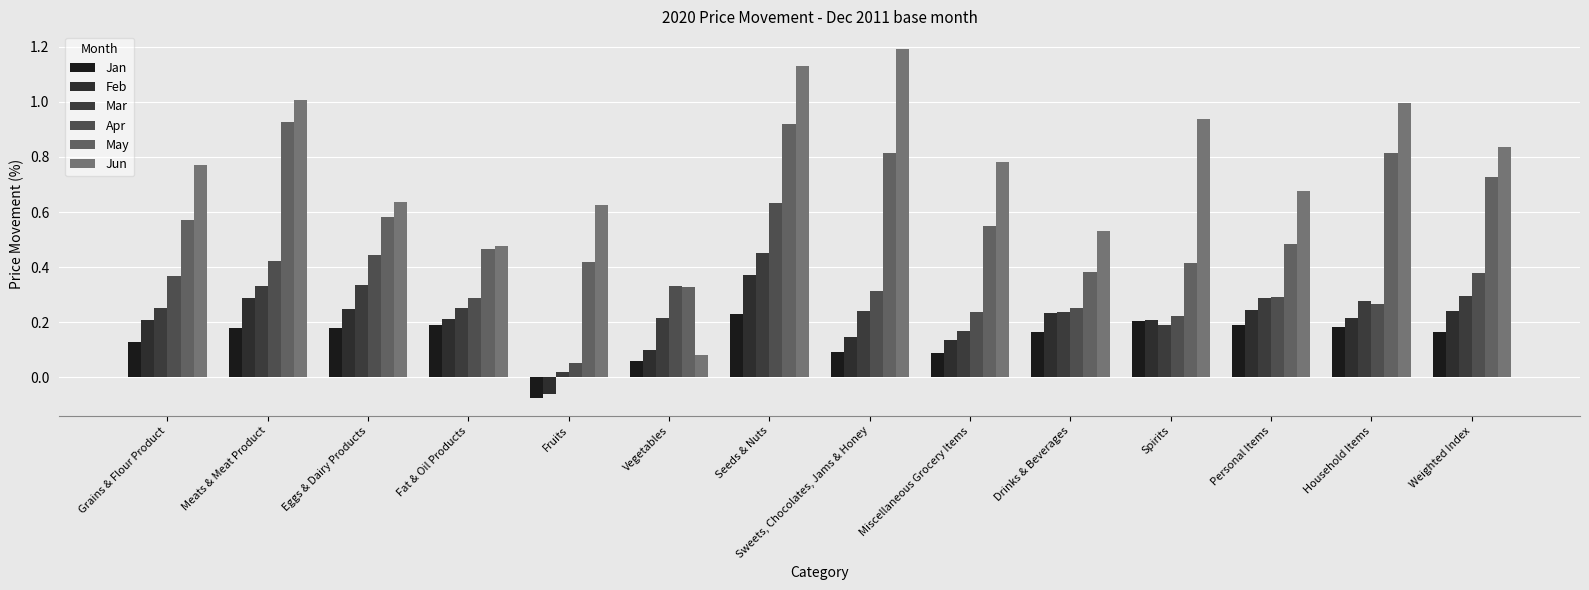

Rank the categories by Jun value from highest to lowest.

Sweets, Chocolates, Jams & Honey, Seeds & Nuts, Meats & Meat Product, Household Items, Spirits, Weighted Index, Miscellaneous Grocery Items, Grains & Flour Product, Personal Items, Eggs & Dairy Products, Fruits, Drinks & Beverages, Fat & Oil Products, Vegetables